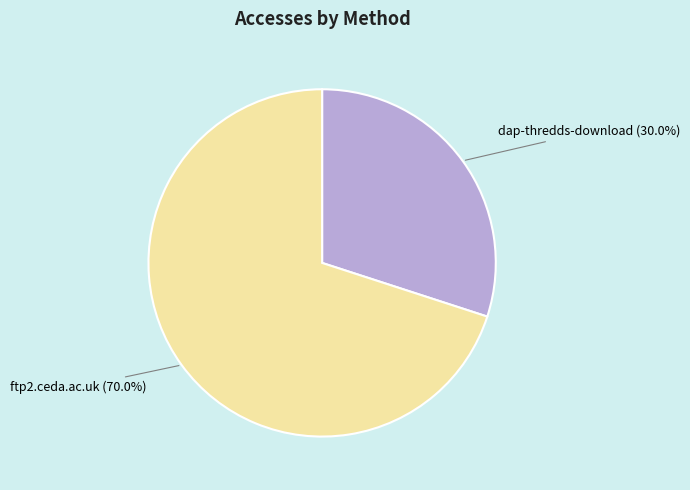

How many slices are in this pie chart?

2